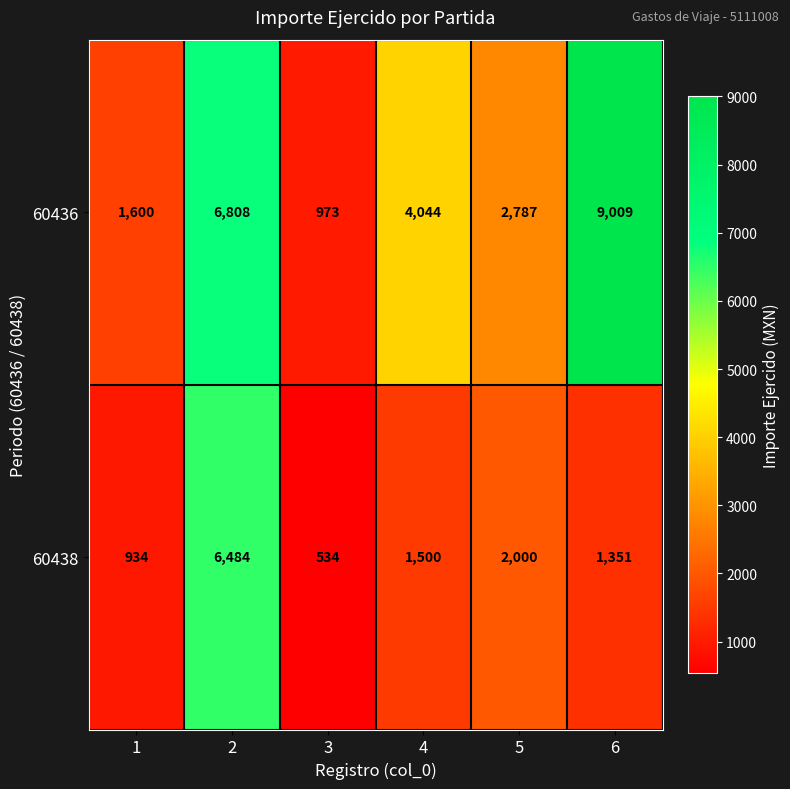

Reading left to right, what are all the values shown in this chart?

60436: 1=1600	2=6808	3=973	4=4044	5=2787	6=9009
60438: 1=934	2=6484	3=534	4=1500	5=2000	6=1351